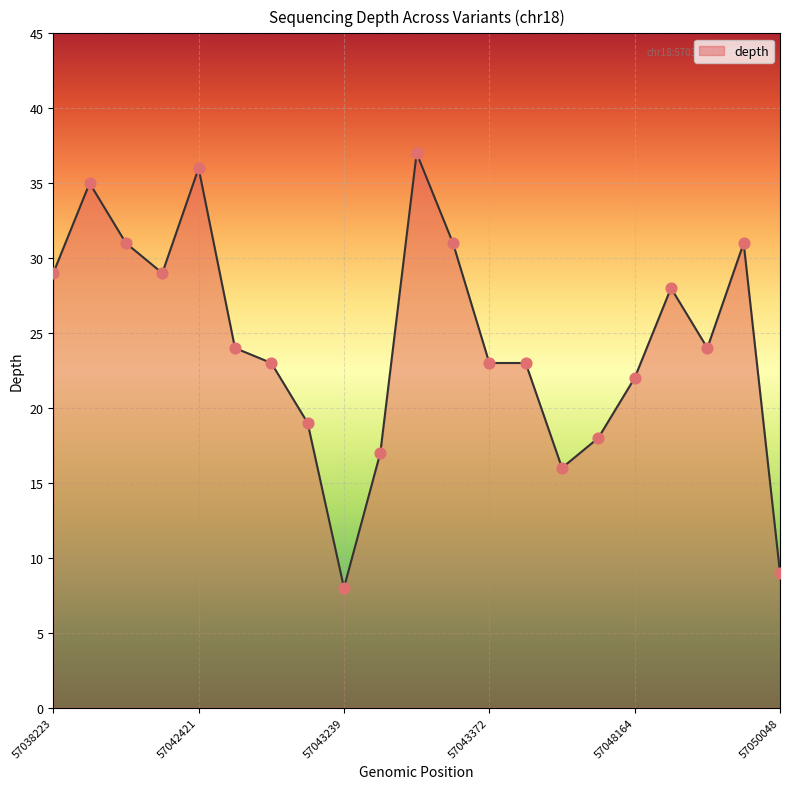

What is the minimum value shown in the chart?

8